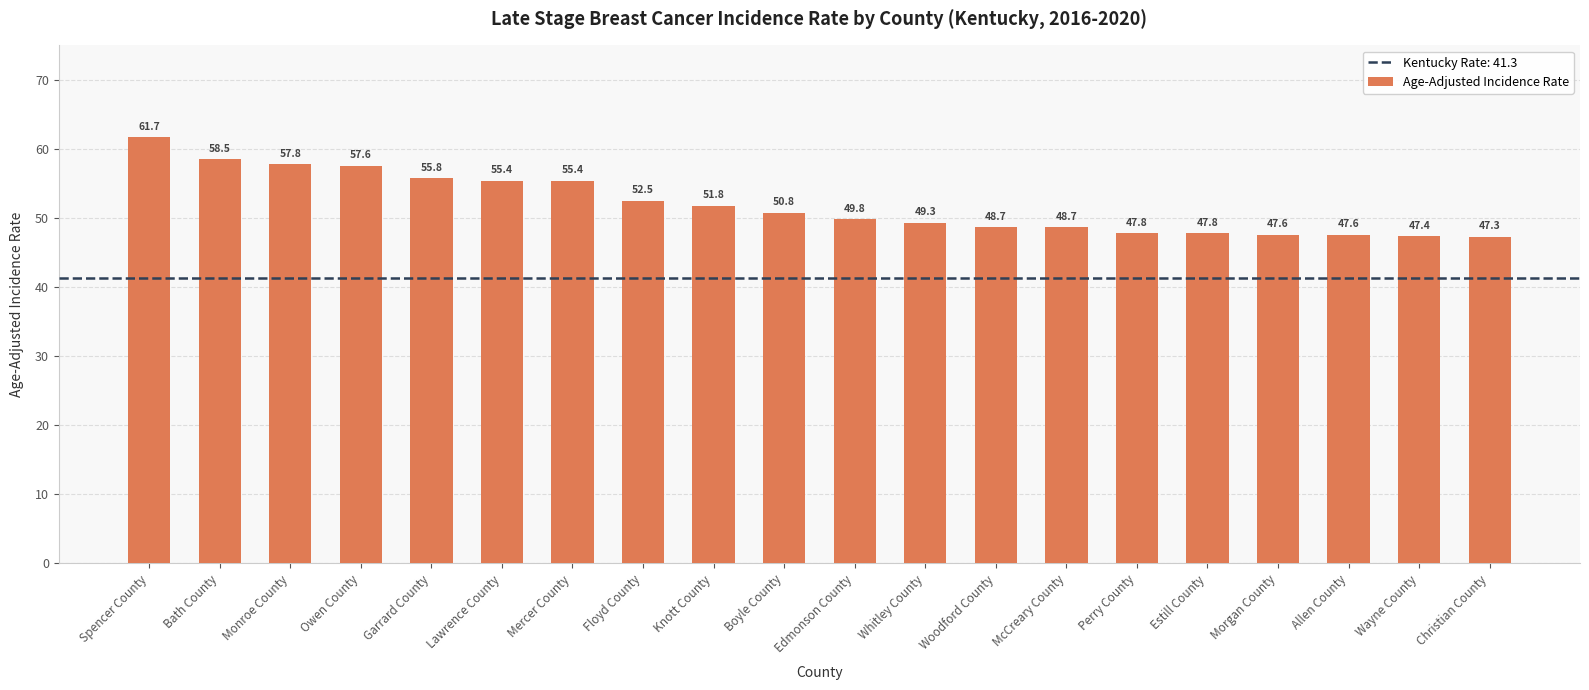

What is the difference between the second highest and second lowest values?

11.1